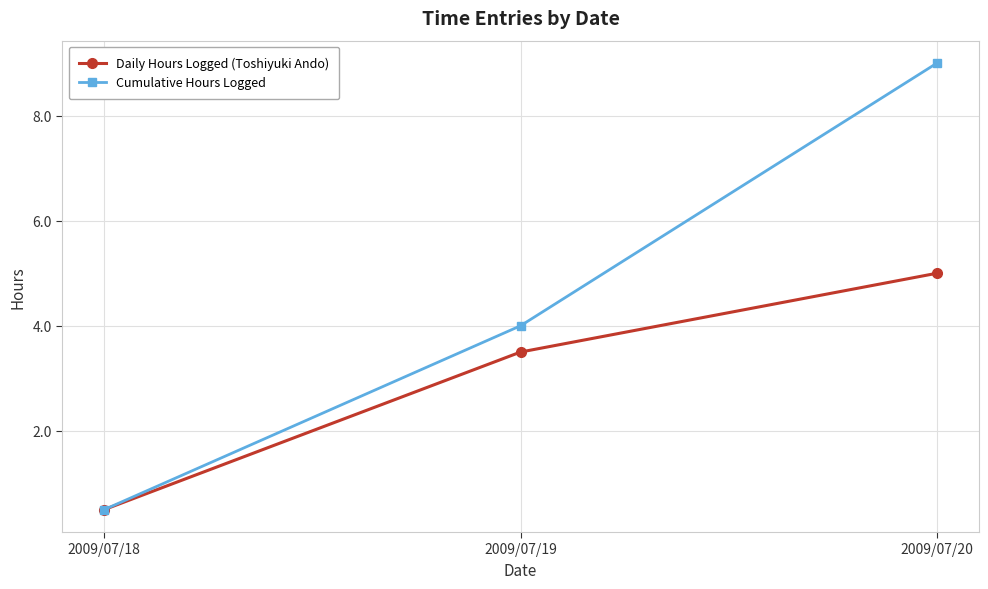

Which series has the largest range (max minus min)?

Cumulative Hours Logged